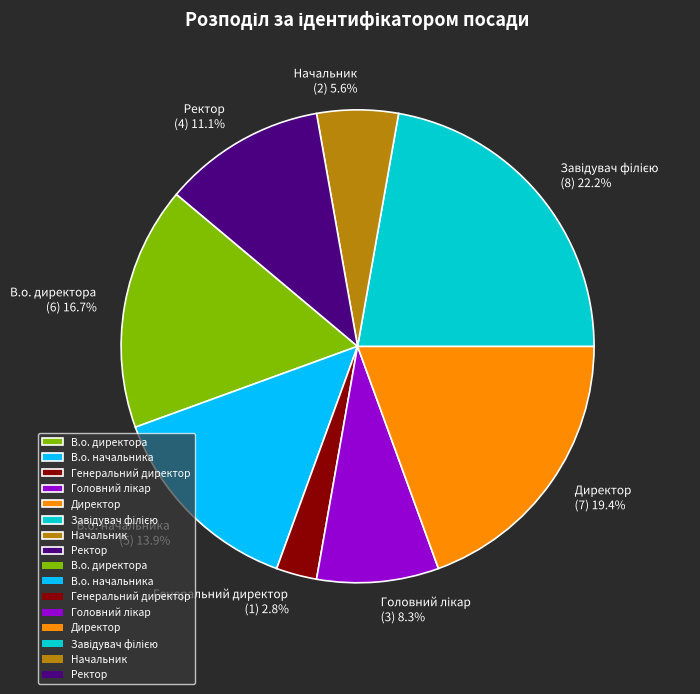

What is the smallest slice in the pie chart?

Генеральний директор